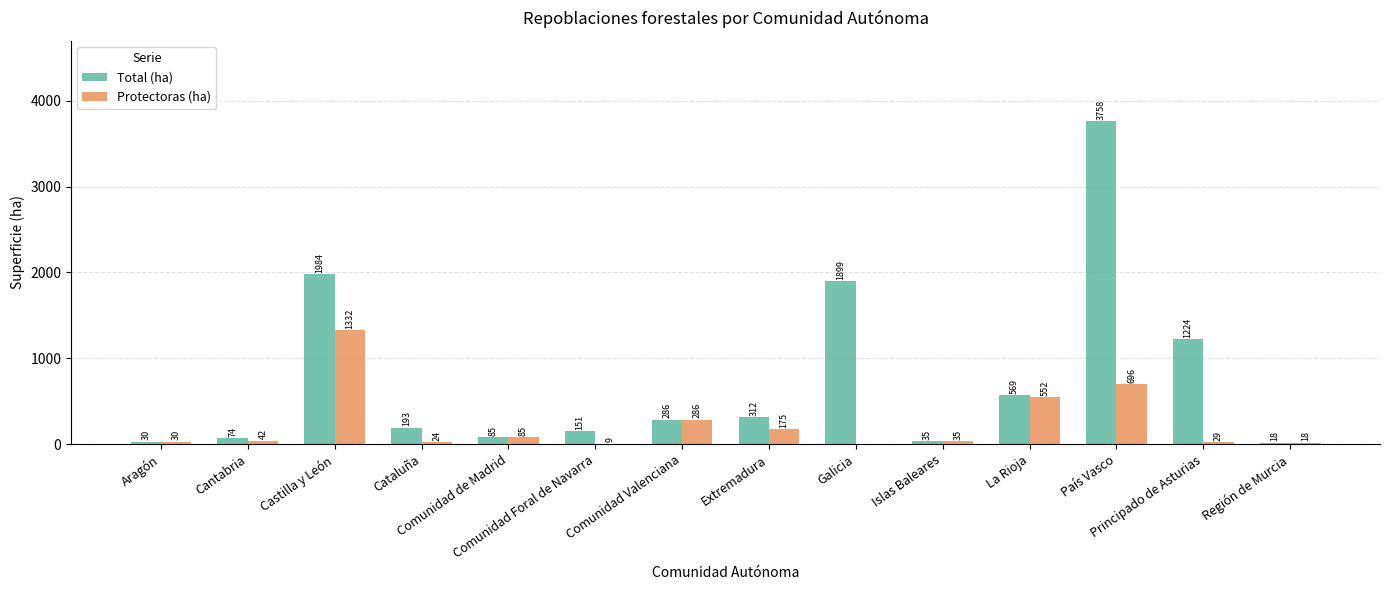

What is the spread (max minus min) of values at Castilla y León?

651.9